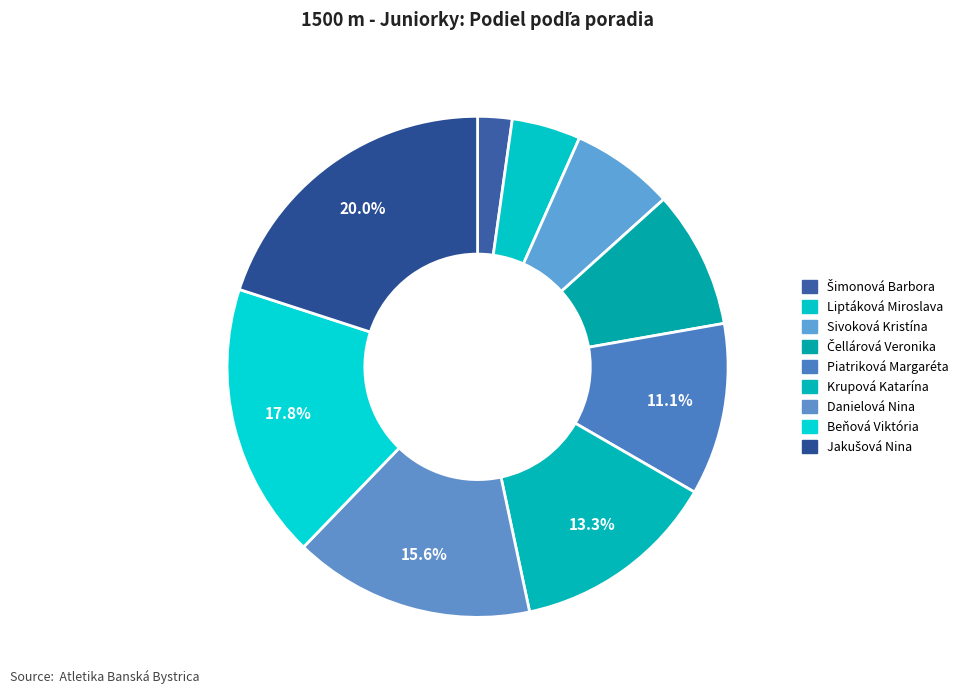

To the nearest percent, what portion does Čellárová Veronika represent?

9%